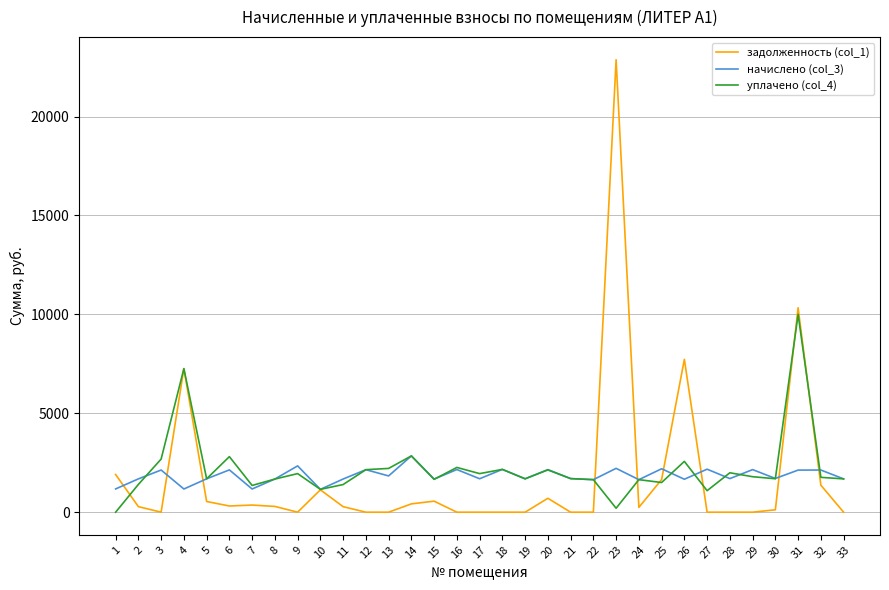

List the series in order of their peak value, highest first.

задолженность (col_1), уплачено (col_4), начислено (col_3)